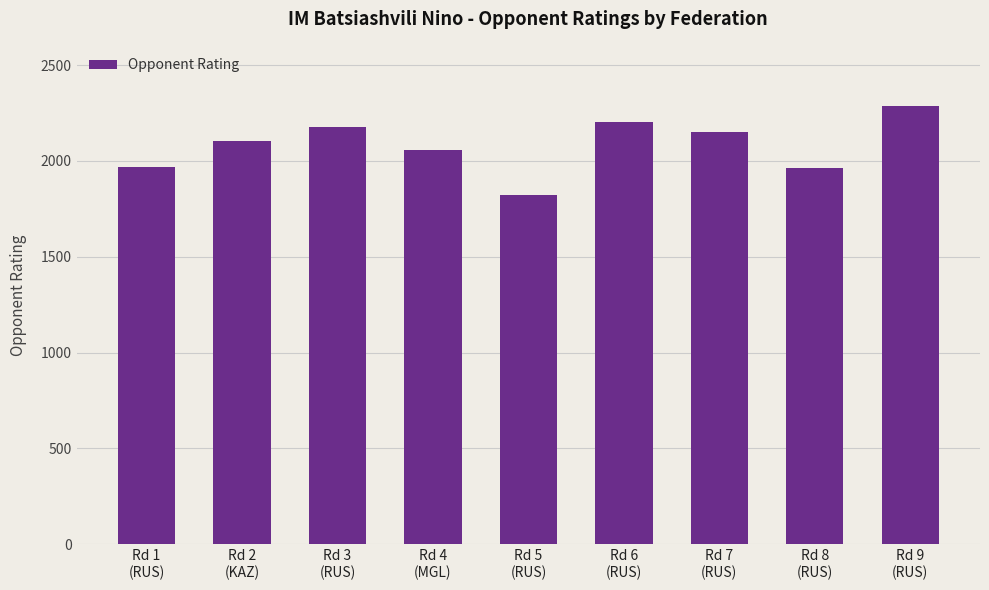

Is it true that the value at Rd 2
(KAZ) is 2105?

True